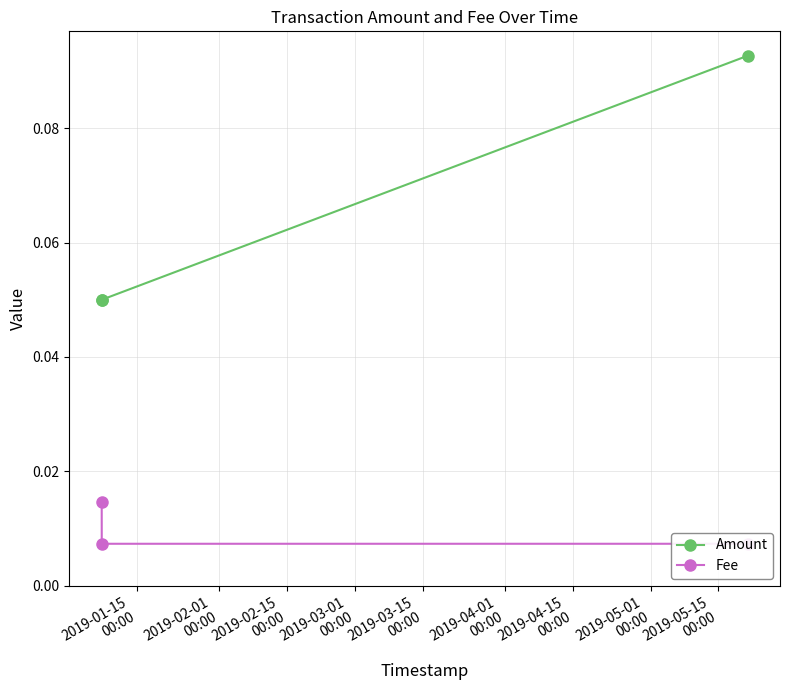

Which series has the widest spread of values?

Amount